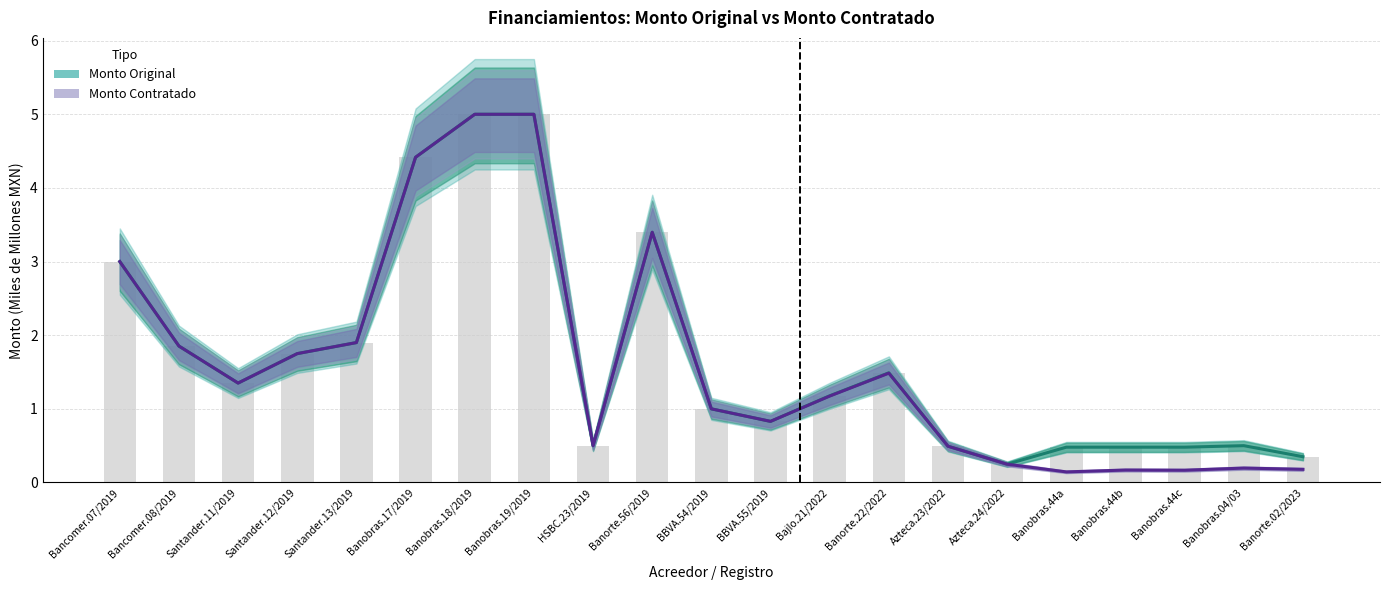

What is the maximum value shown in the chart?

5.0